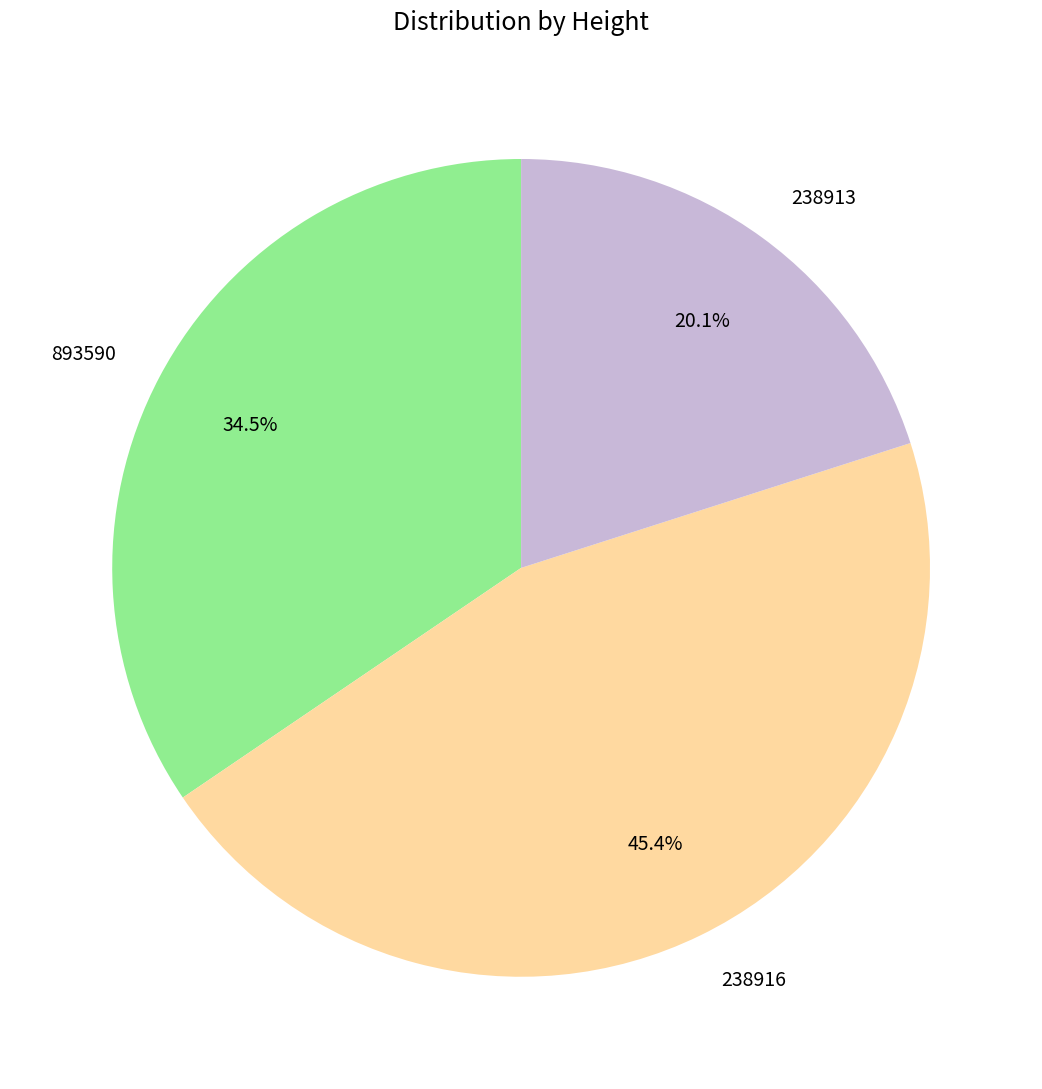

Approximately how many times larger is the value at 893590 compared to 238916?

0.8